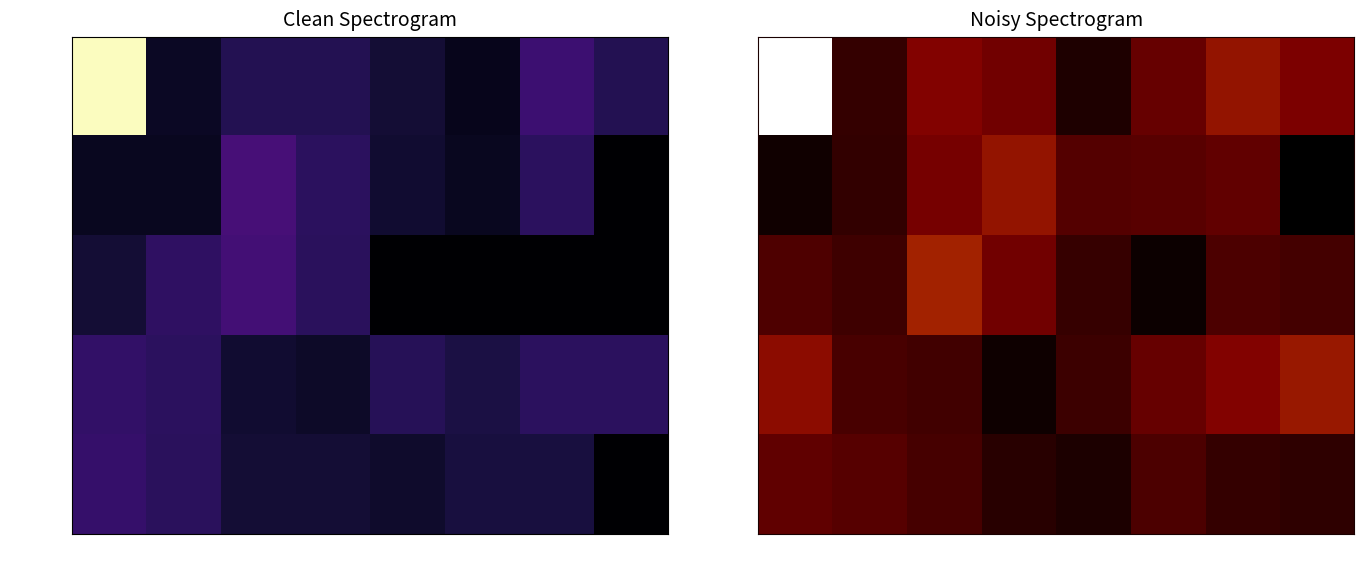

Which series changed the most between 4 and 7?

Sector_8